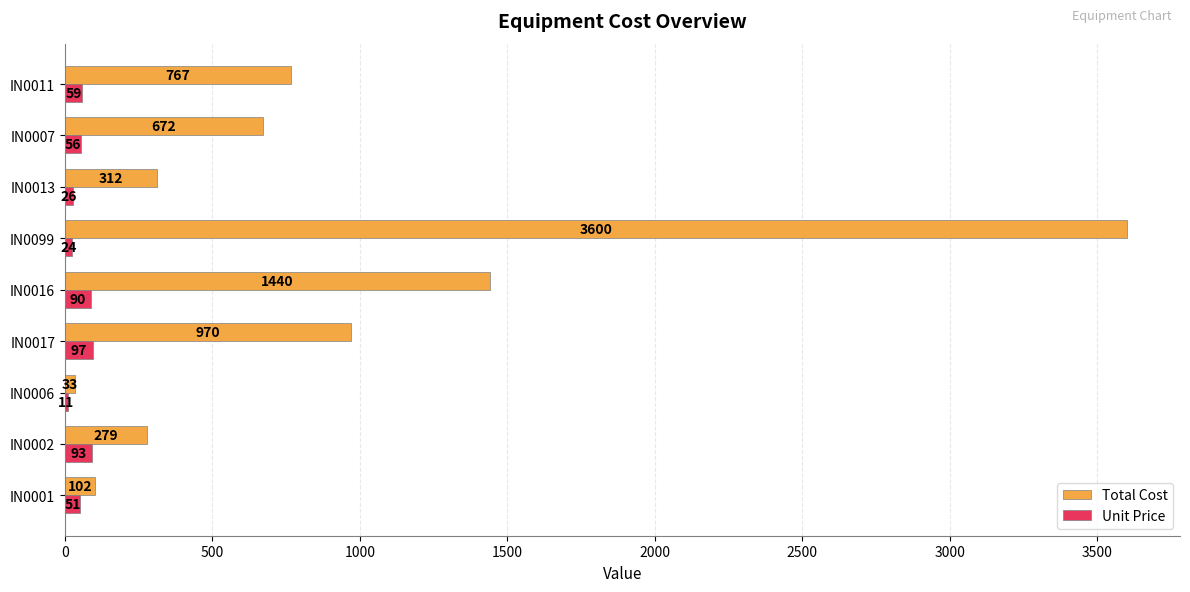

Which series has the largest total across all categories?

Total Cost